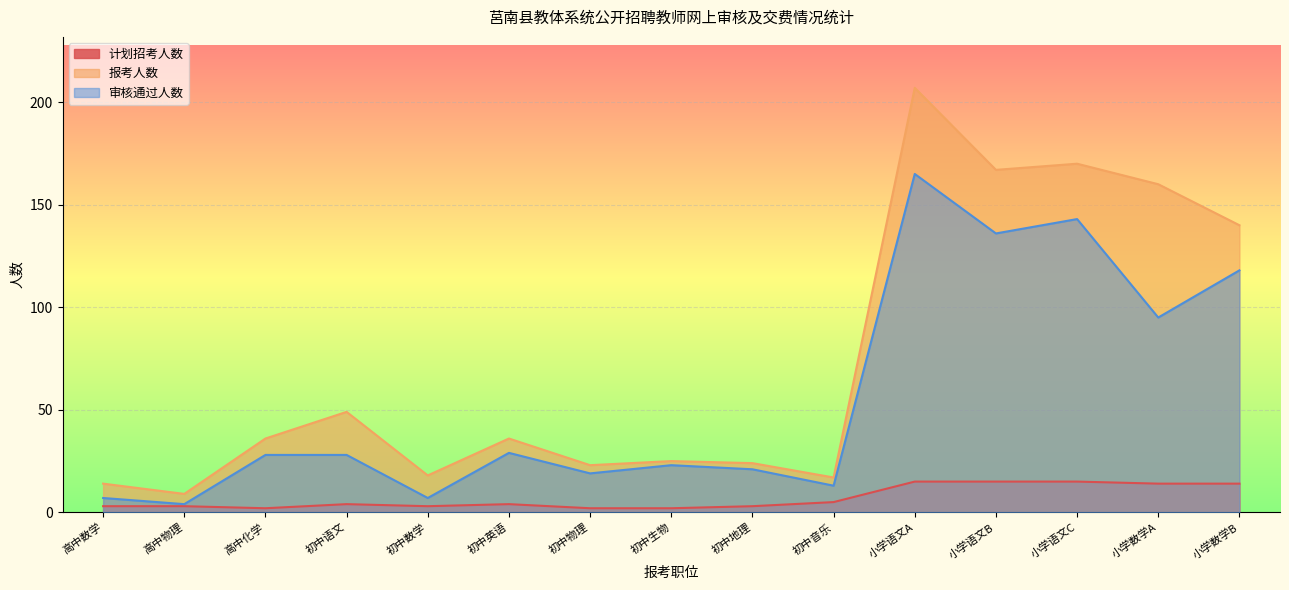

True or false: 审核通过人数 and 计划招考人数 cross at least once.

False